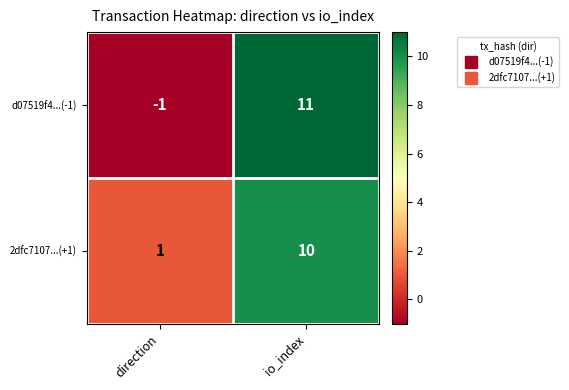

How many distinct data groups are displayed?

2